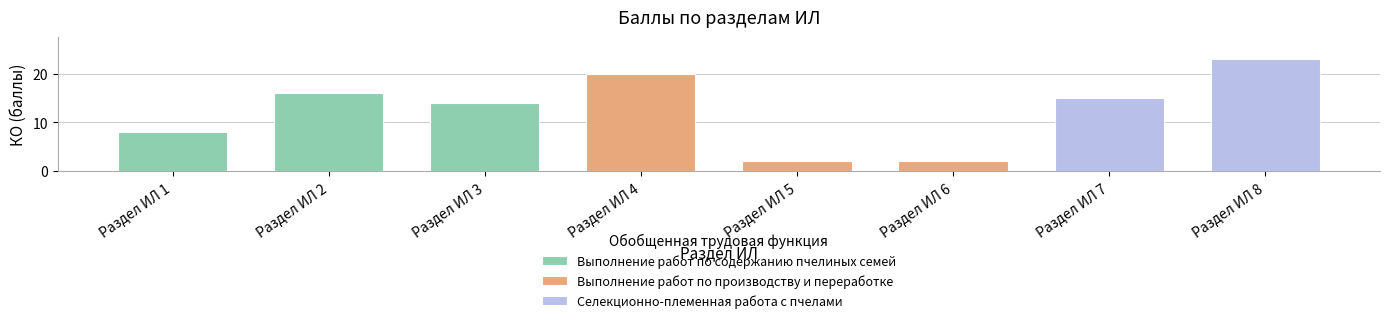

True or false: the data shows 8.0 at Раздел ИЛ 1.

True